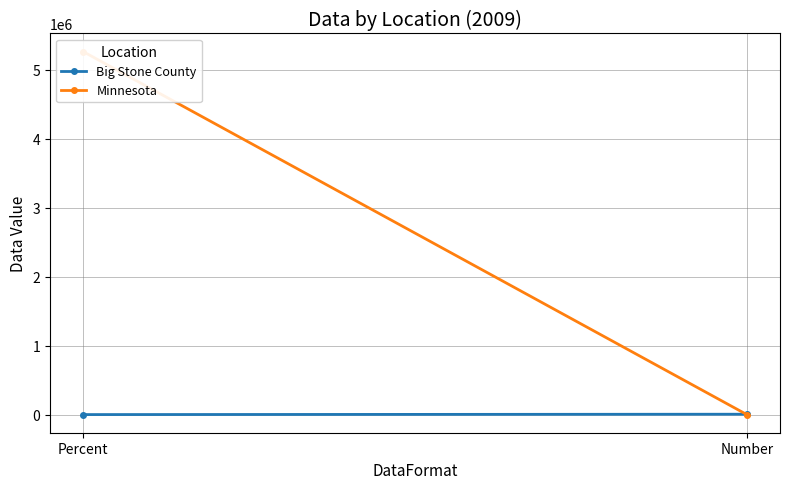

Which label corresponds to the largest value in the chart?

Percent